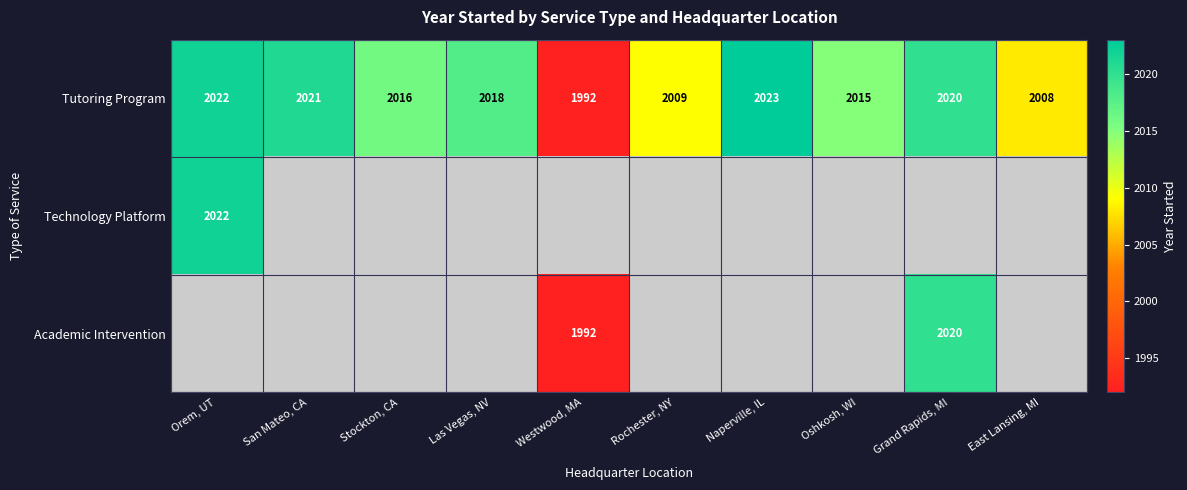

Between Las Vegas, NV and San Mateo, CA, which is larger?

San Mateo, CA